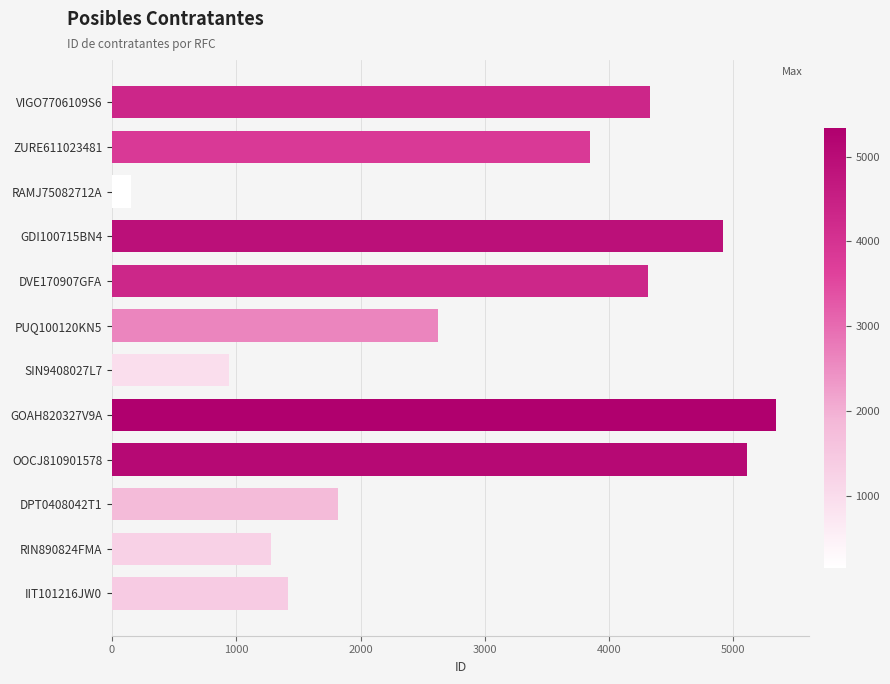

What is the ratio of the value at IIT101216JW0 to the value at GOAH820327V9A?

0.3